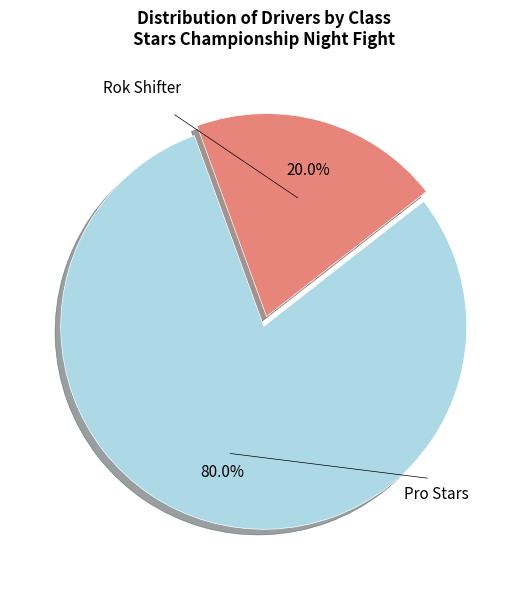

What is the smallest slice in the pie chart?

Rok Shifter